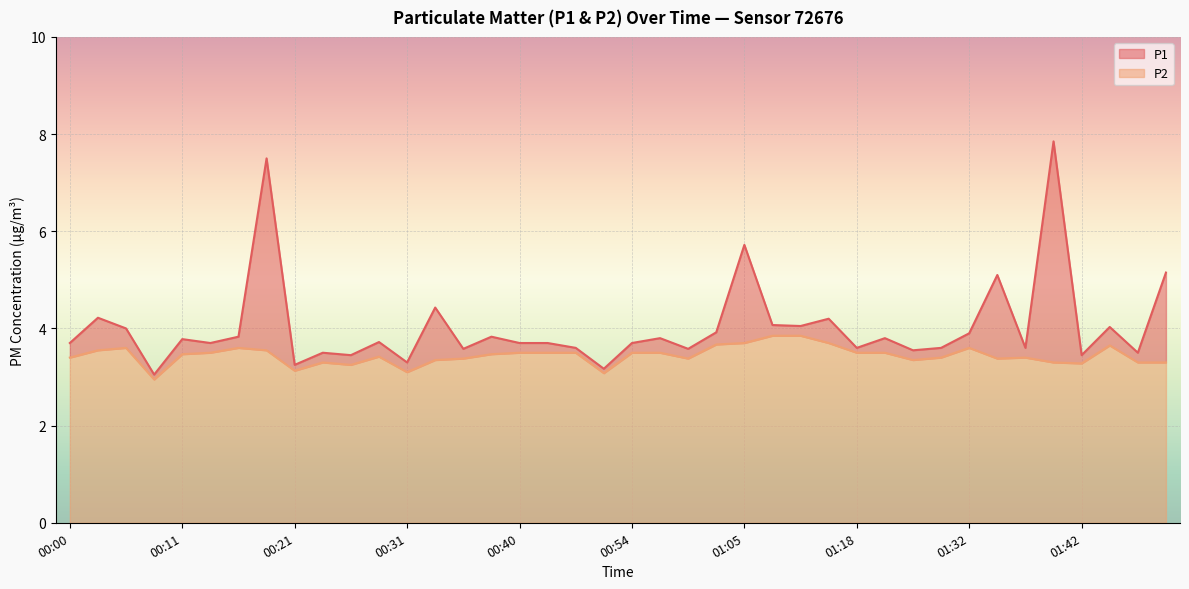

List the series in order of their overall mean, highest first.

P1, P2